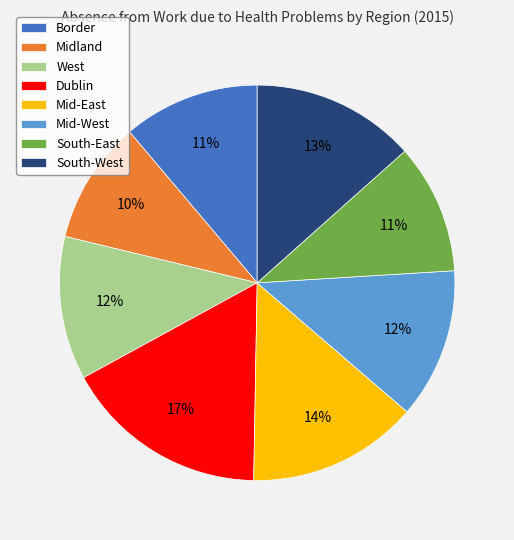

To the nearest percent, what is the average slice percentage?

12%